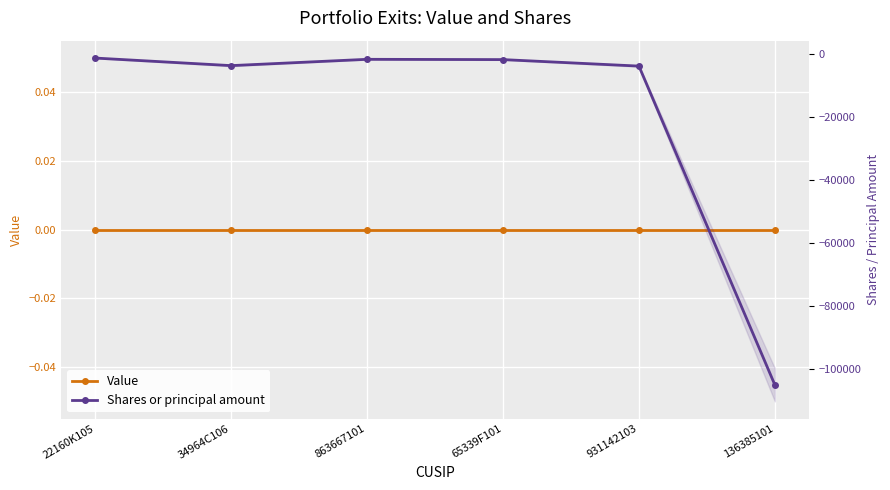

Is the value of Value at 863667101 greater than the value of Shares or principal amount at 34964C106?

Yes